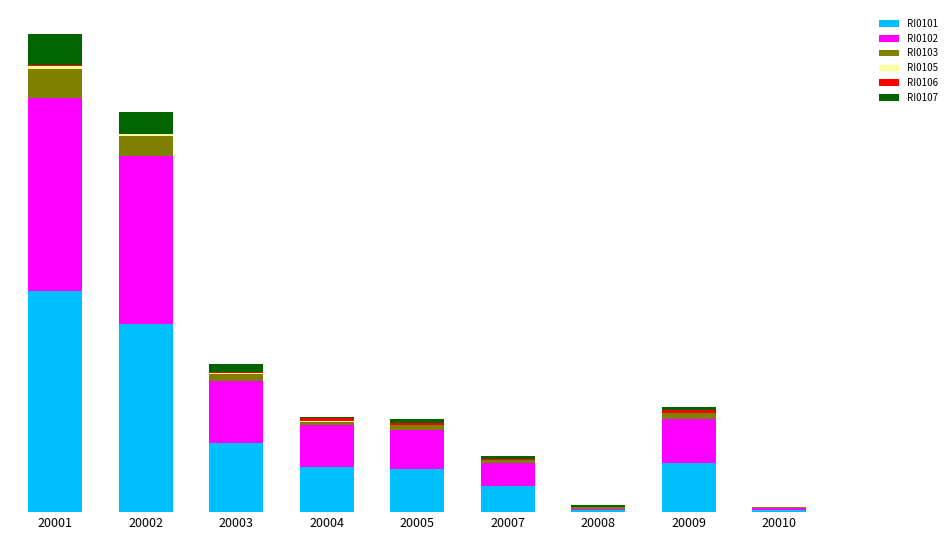

Does the chart contain stacked bars?

Yes